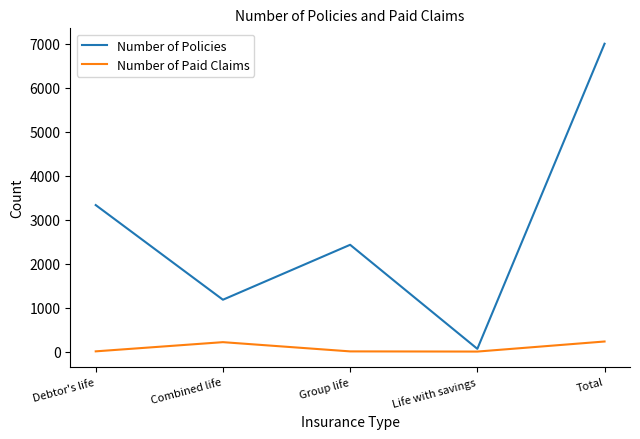

Which series has the largest range (max minus min)?

Number of Policies